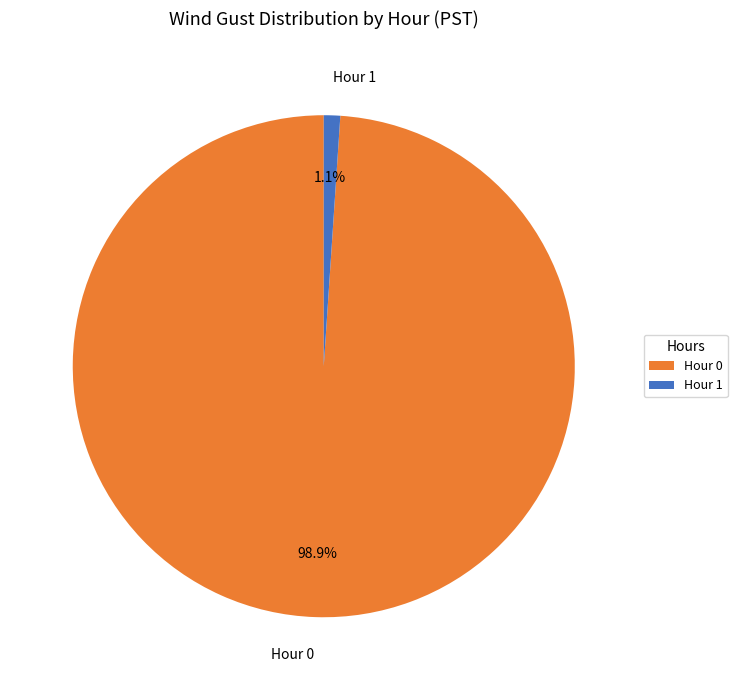

Does Hour 0 represent more than half of the total?

Yes